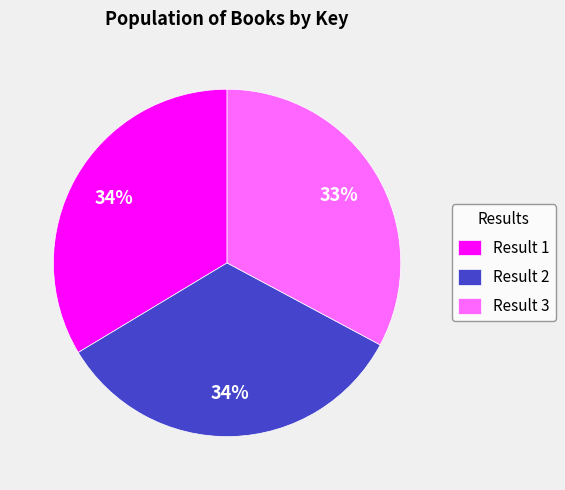

Which category has the smallest portion of the pie?

Result 3